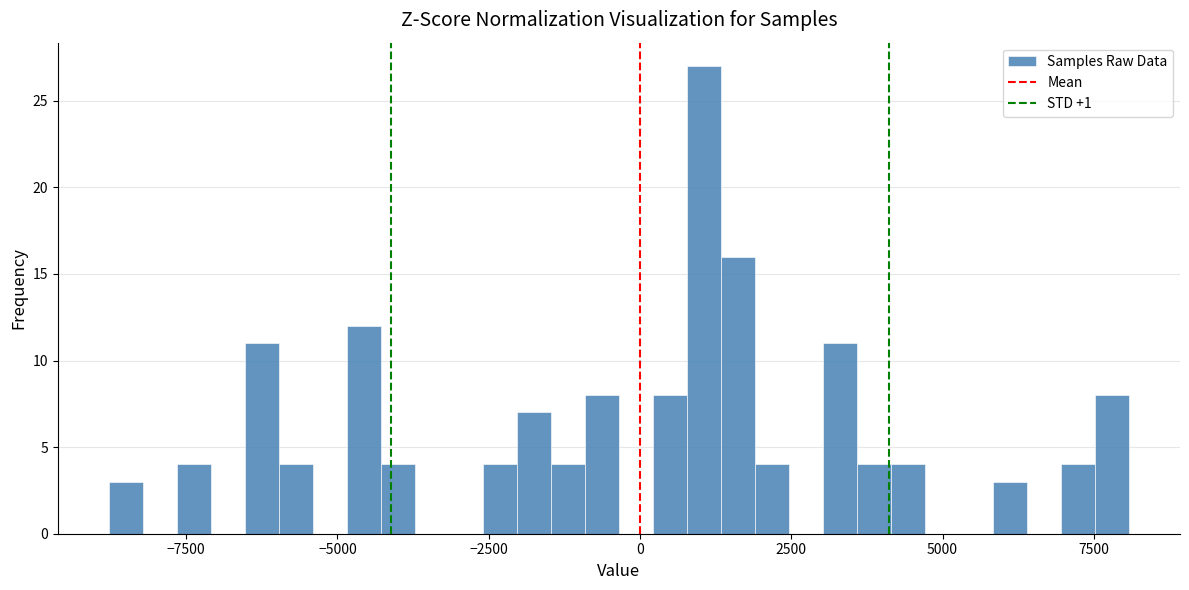

Around what value on the x-axis is the tallest bar? Give the approximate position of its centre, as read against the axis.

1000